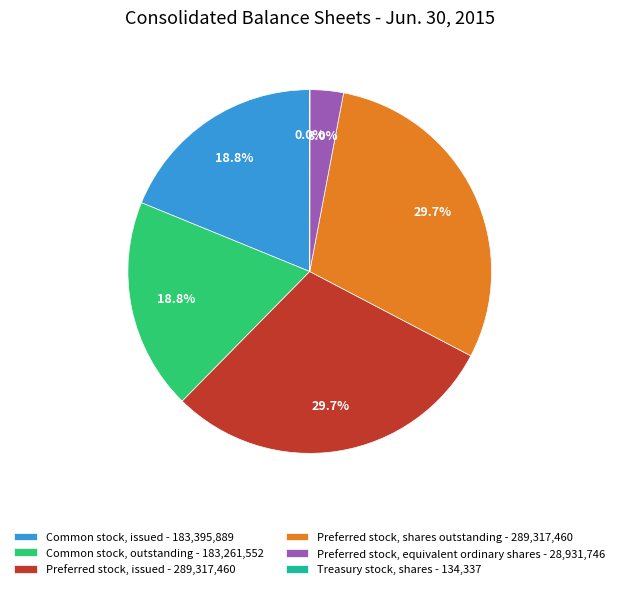

How much of the chart is everything except Preferred stock, equivalent ordinary shares - 28,931,746?

97.0%